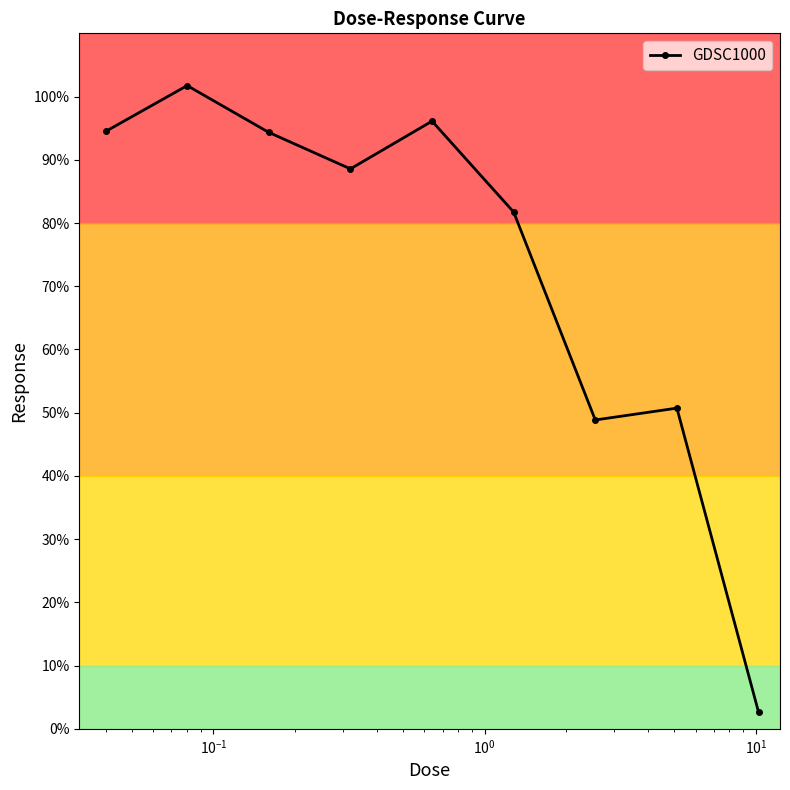

True or false: the data has more than 1 interior local peaks.

True